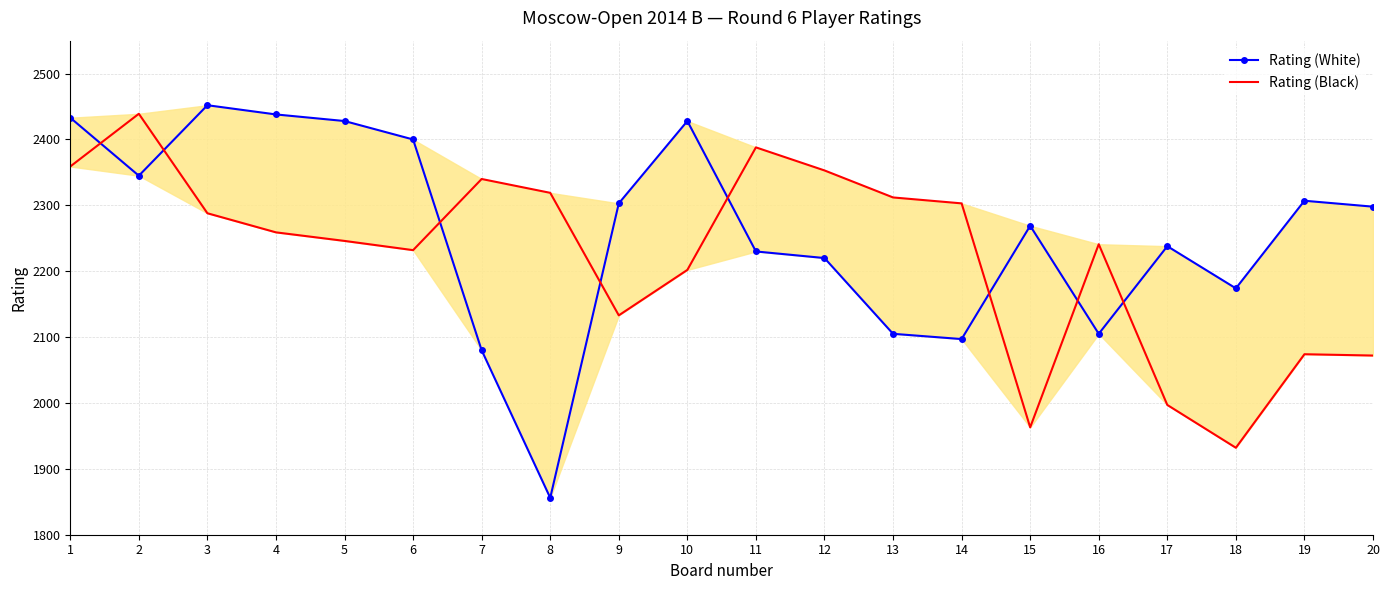

Rank the categories by Rating (Black) value from lowest to highest.

18, 15, 17, 20, 19, 9, 10, 6, 16, 5, 4, 3, 14, 13, 8, 7, 12, 1, 11, 2